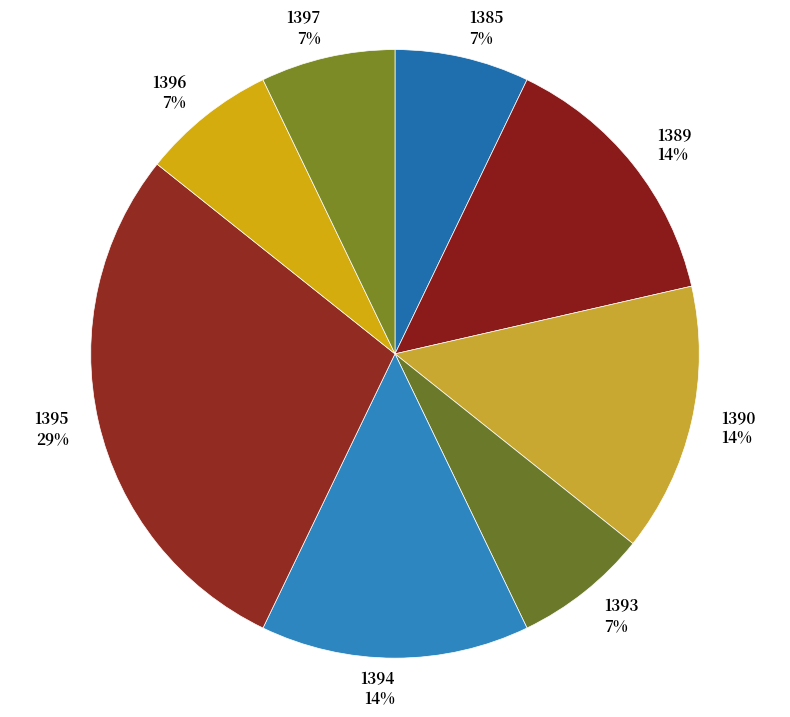

Does any single category account for the majority?

No